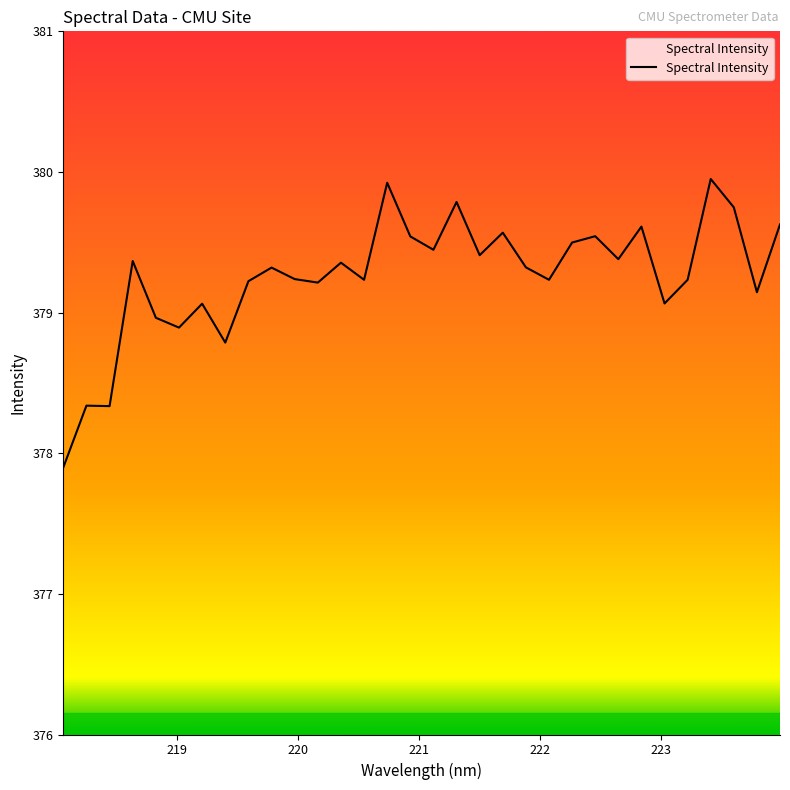

What is the difference between the maximum and minimum values?

2.1